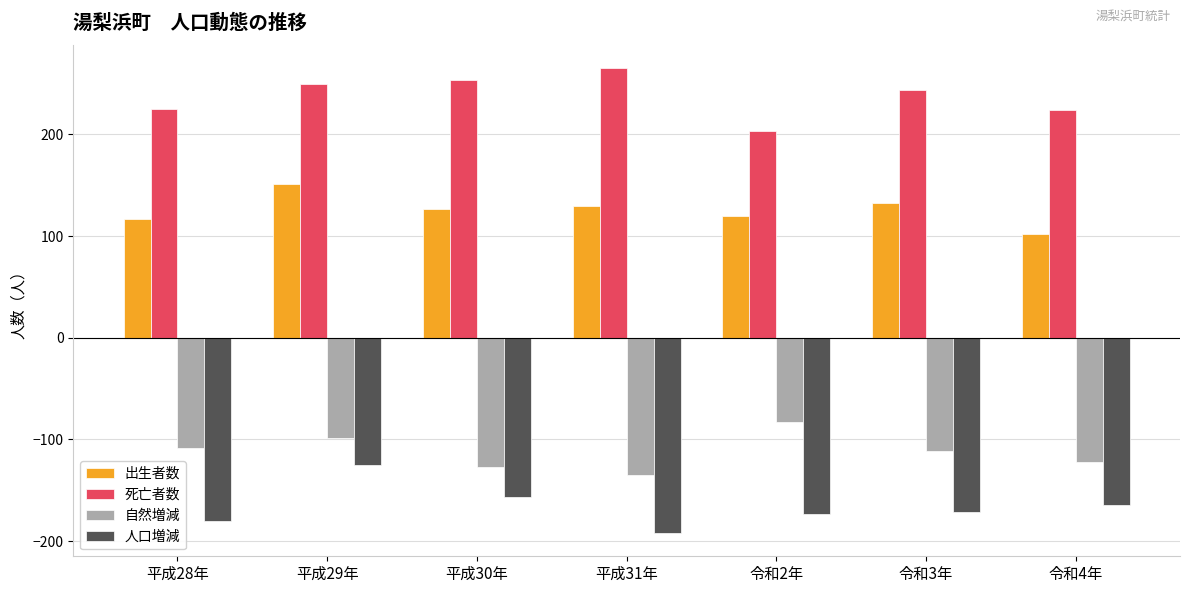

What is the difference between the maximum and minimum values in the 出生者数 series?

49